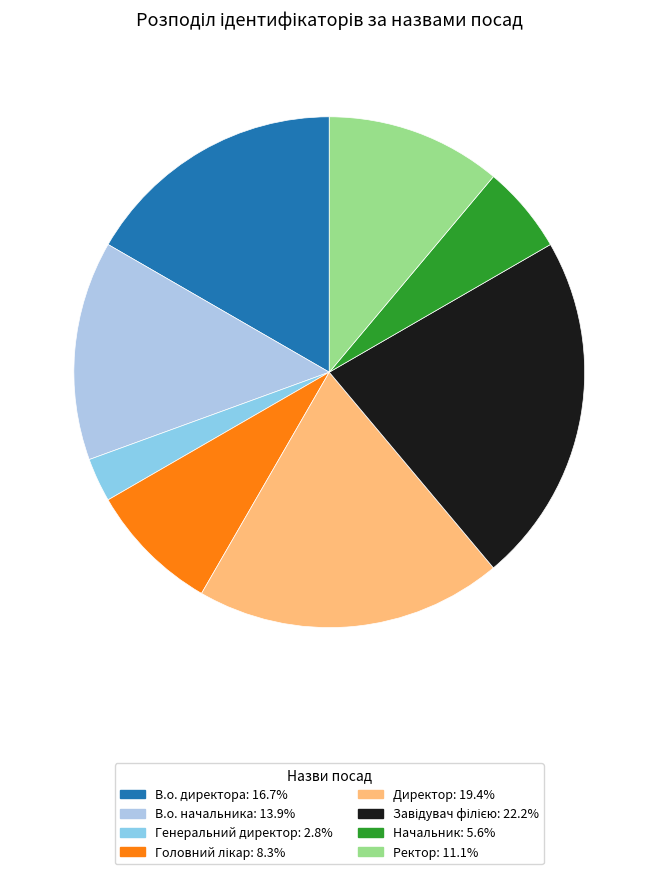

What is the ratio of the value at В.о. начальника to the value at Завідувач філією?

0.6